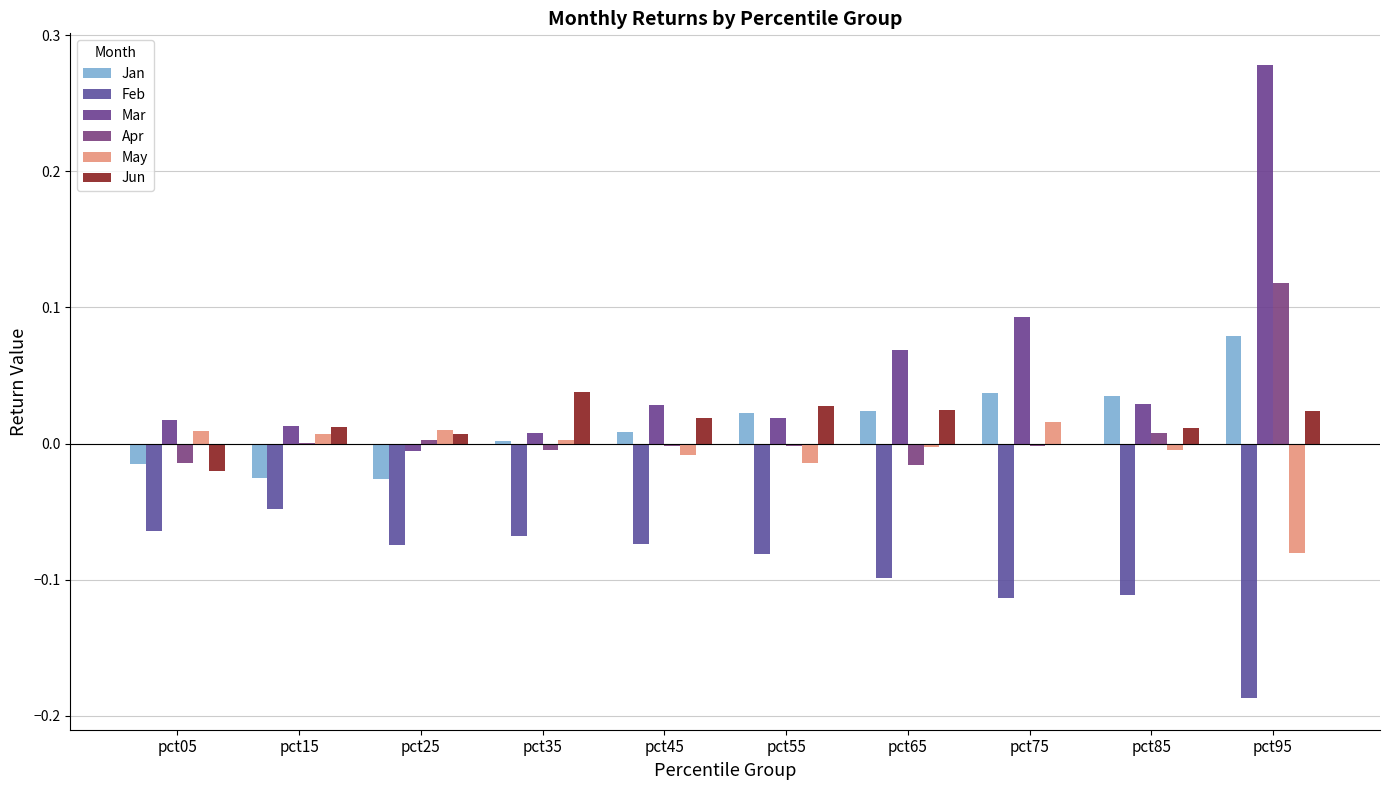

How many categories are shown in the chart?

10